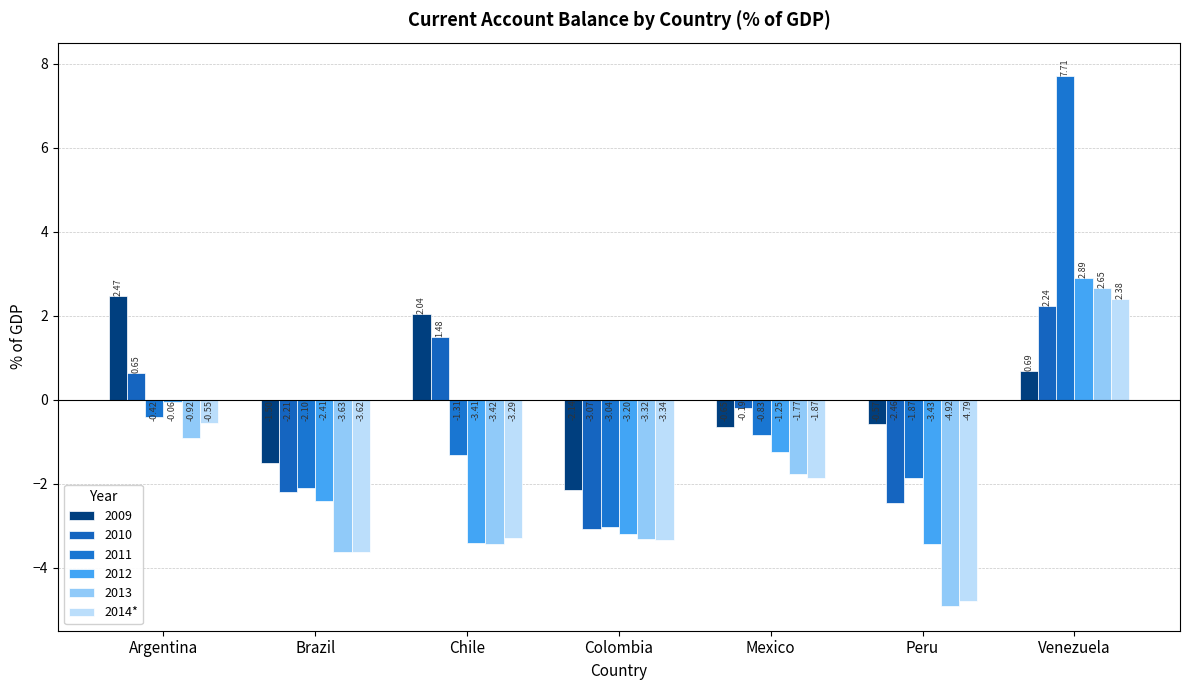

Which label corresponds to the smallest value in the chart?

Peru